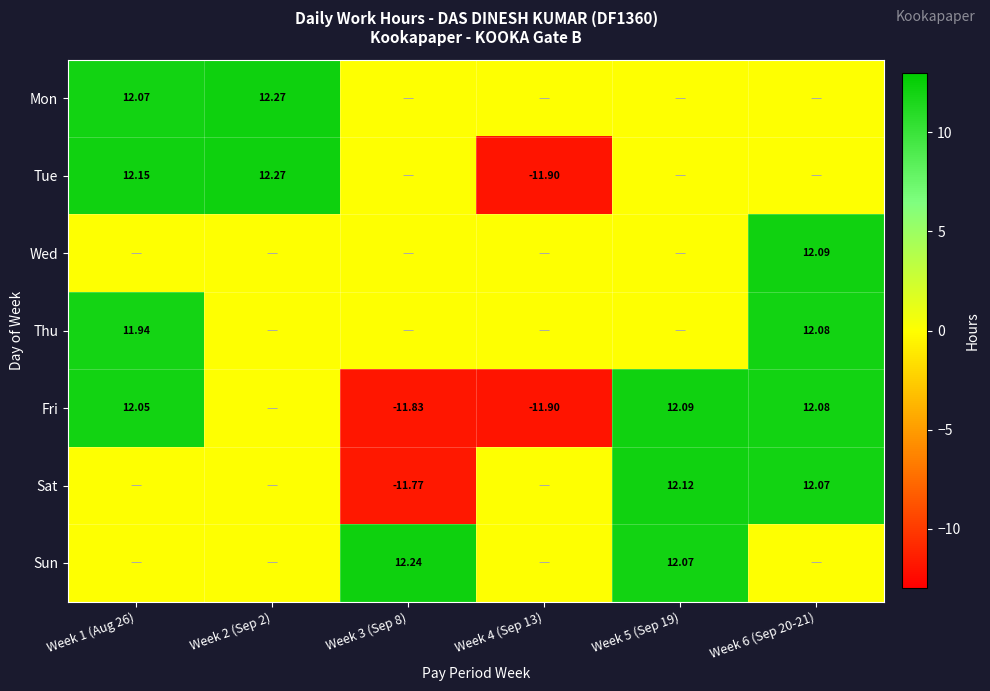

The Wed series shows 4.3 at Week 1 (Aug 26). True or false?

False